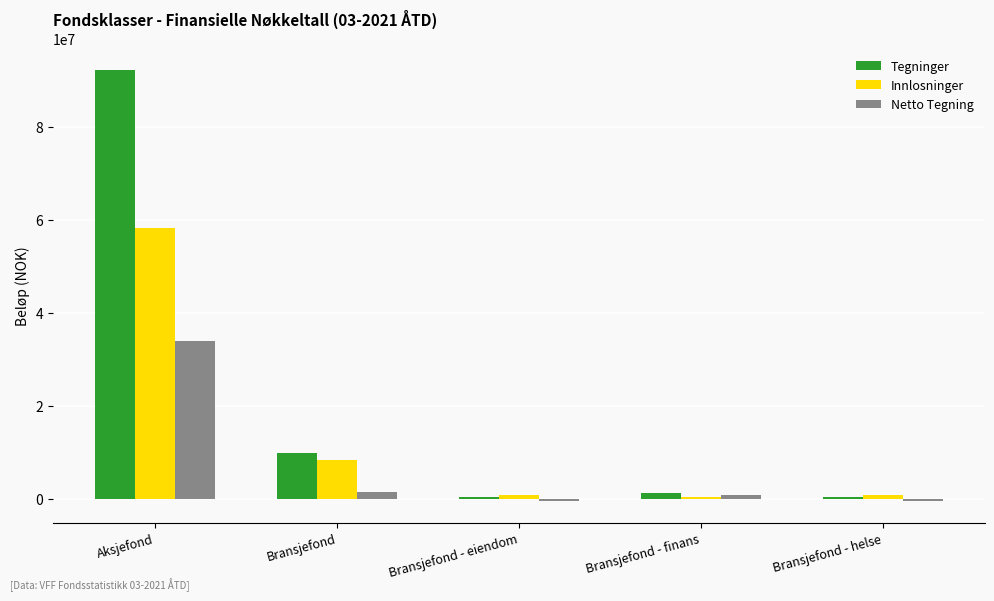

What is the total value across all series at Bransjefond?

19574095.3